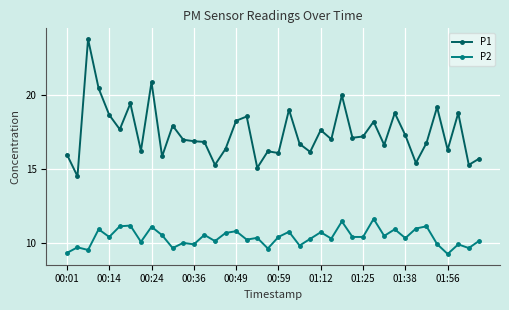

What is the maximum value for P1?

23.8